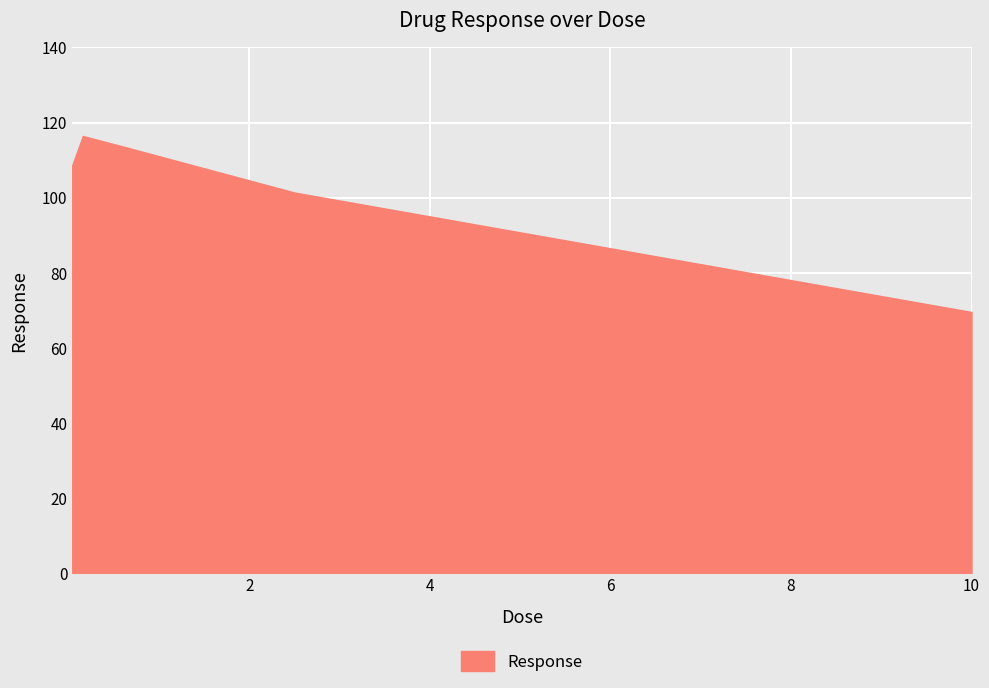

What is the difference between the maximum and second lowest values?

15.1